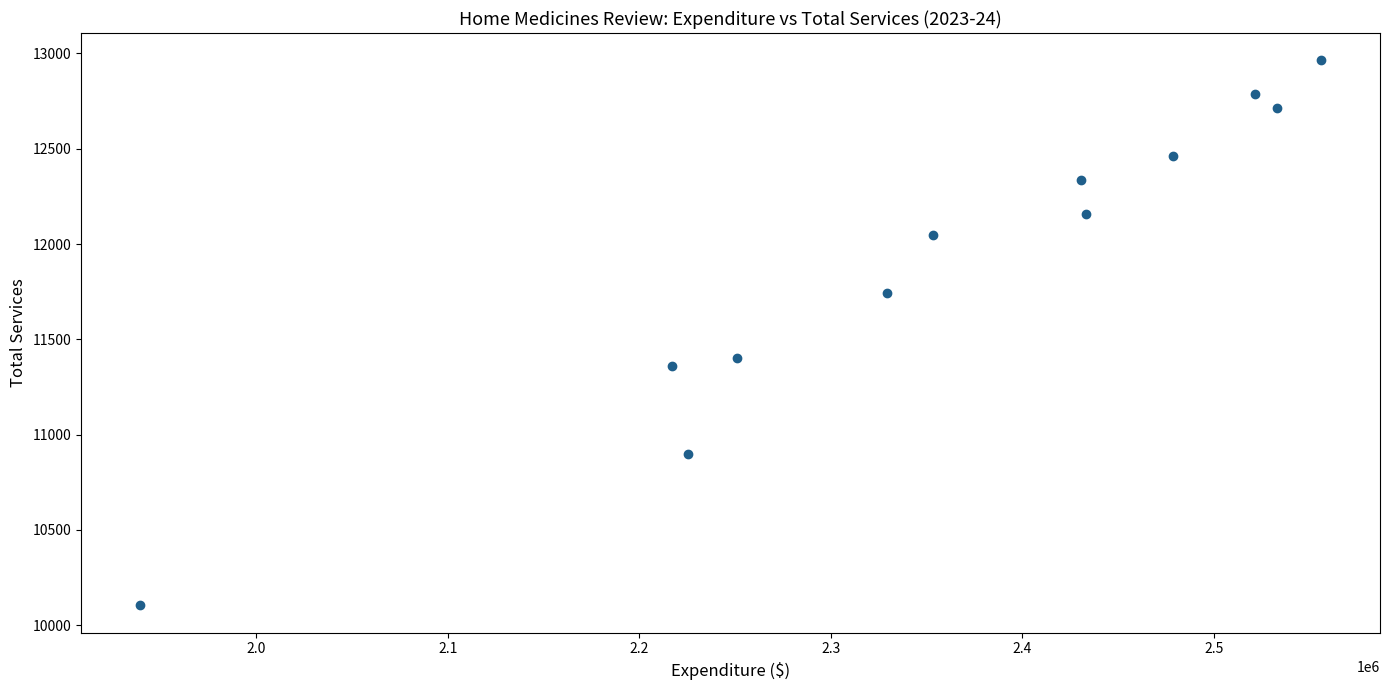

What Y value in the scatter plot is closest to 11534?

11400